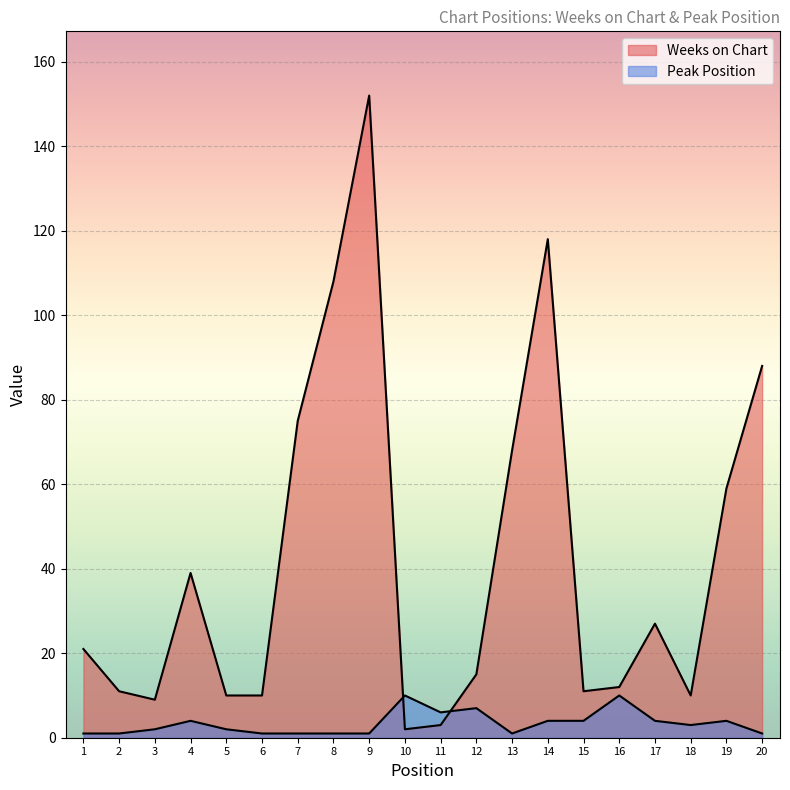

Count the Peak Position values in the range 1 to 4.

16